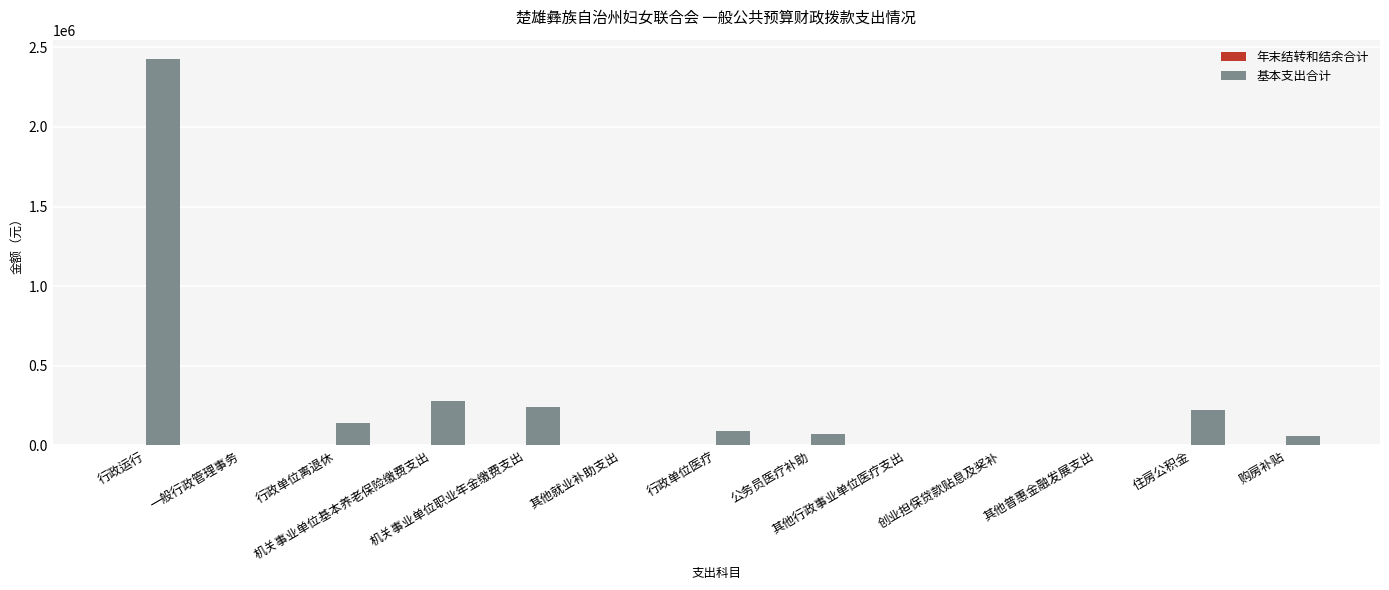

What is the greatest value displayed?

2426654.4